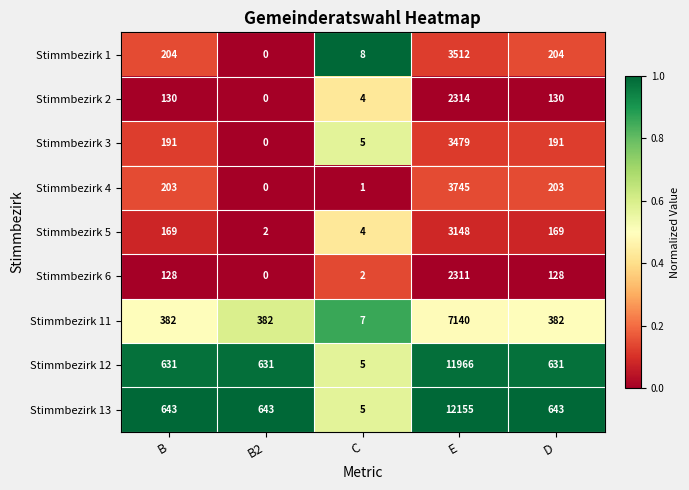

At which category is the sum across all series the highest?

E